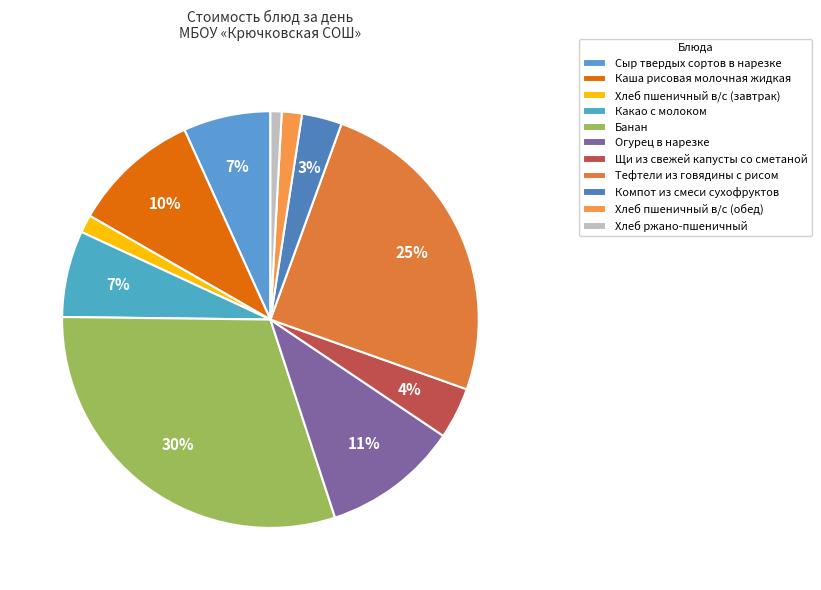

Combined, do Какао с молоком and Хлеб пшеничный в/с (обед) account for over 50%?

No